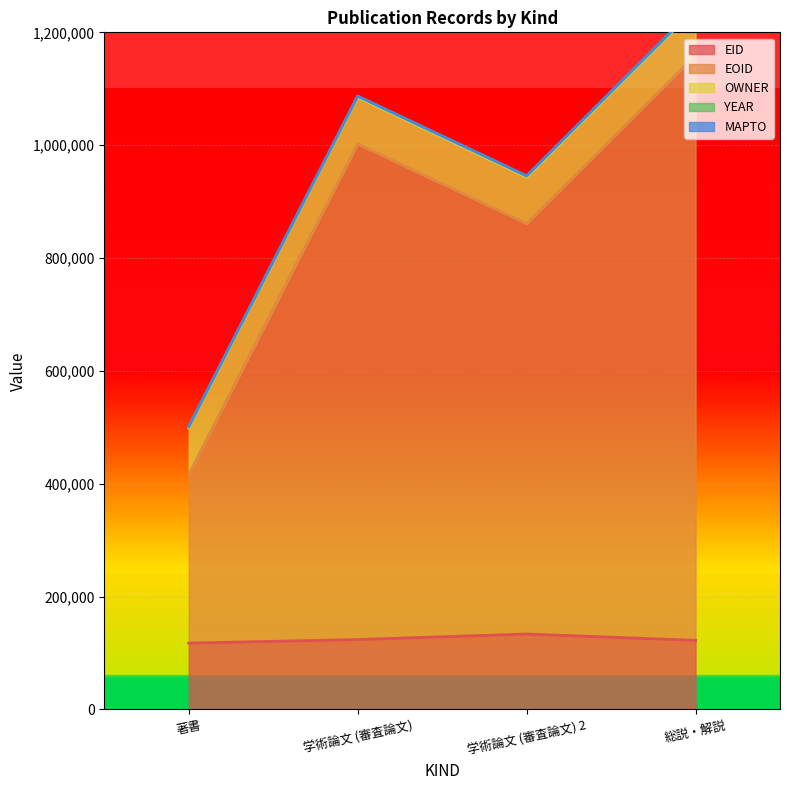

At which label does EID reach its minimum?

著書